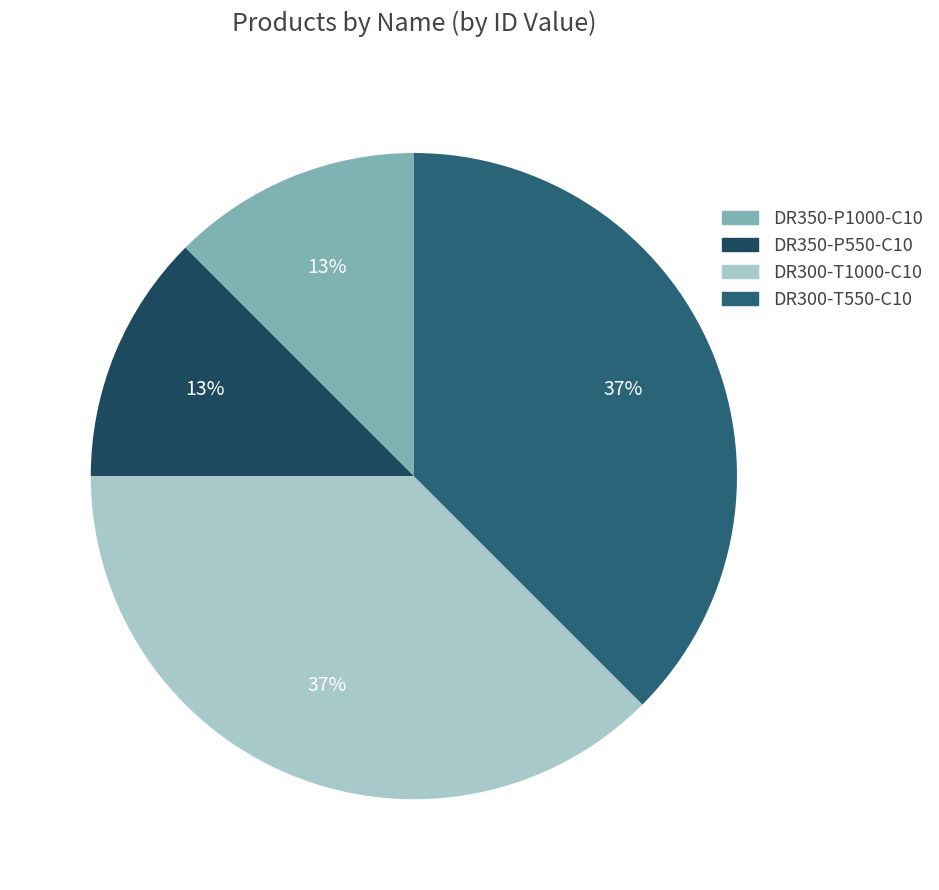

Is it true that DR300-T550-C10 is 27% of the pie?

False